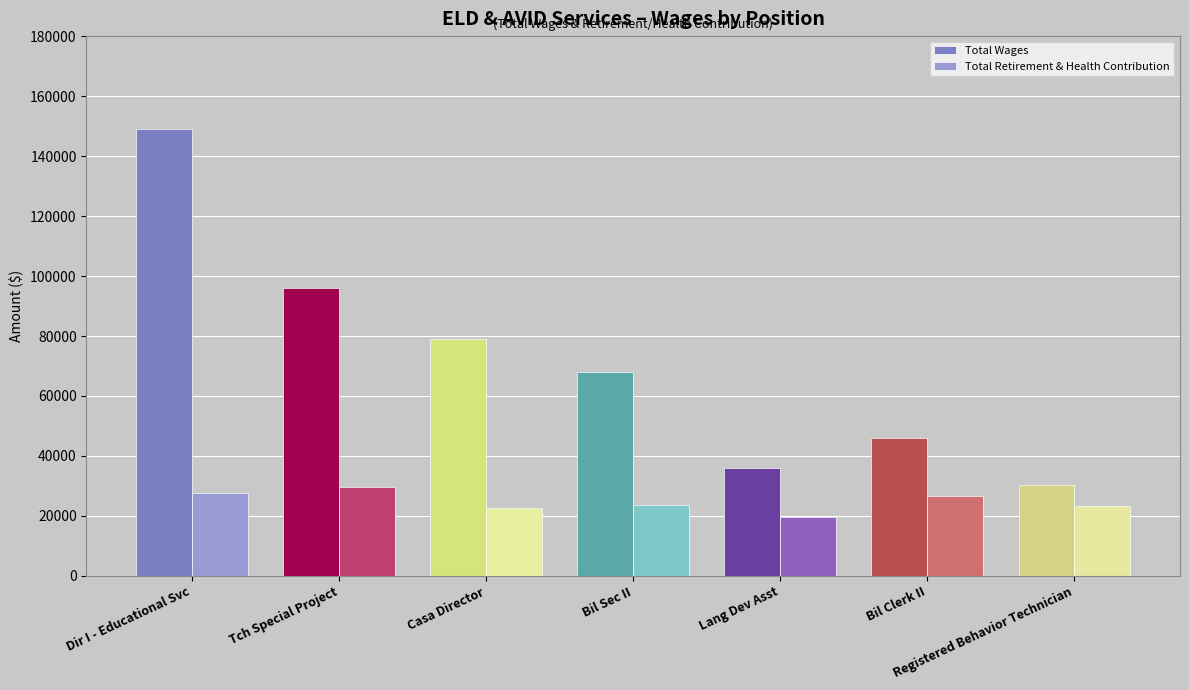

What is the sum of all Total Retirement & Health Contribution values?

172927.5